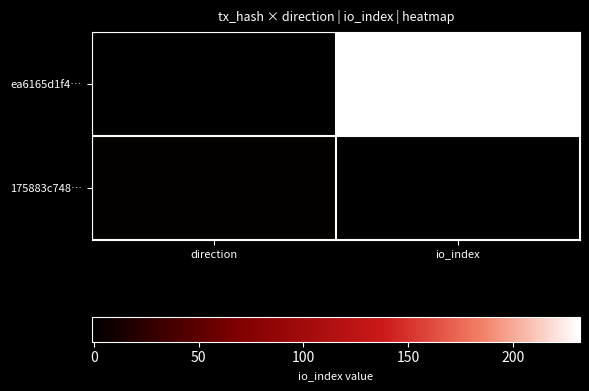

At how many categories does at least one series exceed 90?

1